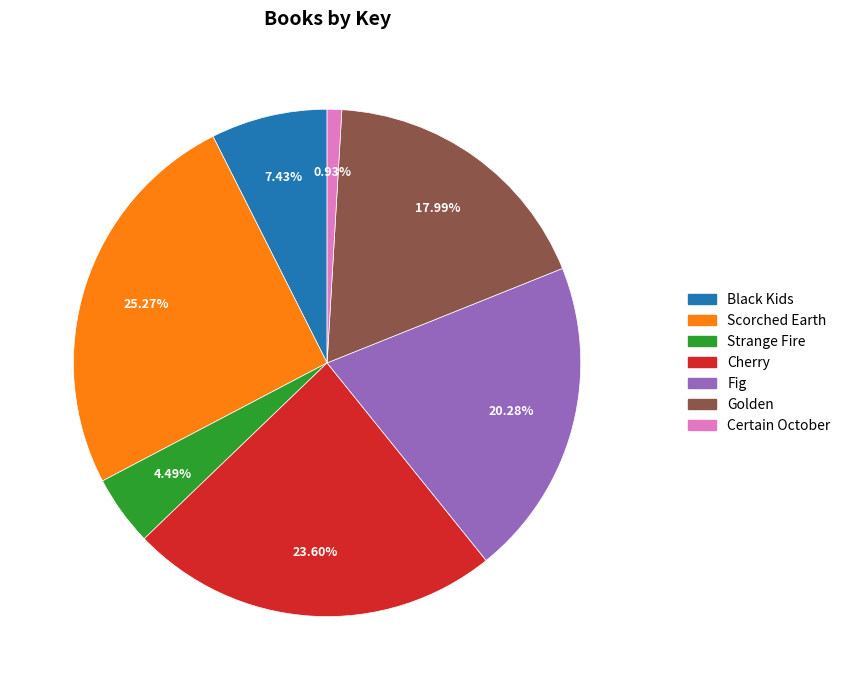

How many slices are in this pie chart?

7